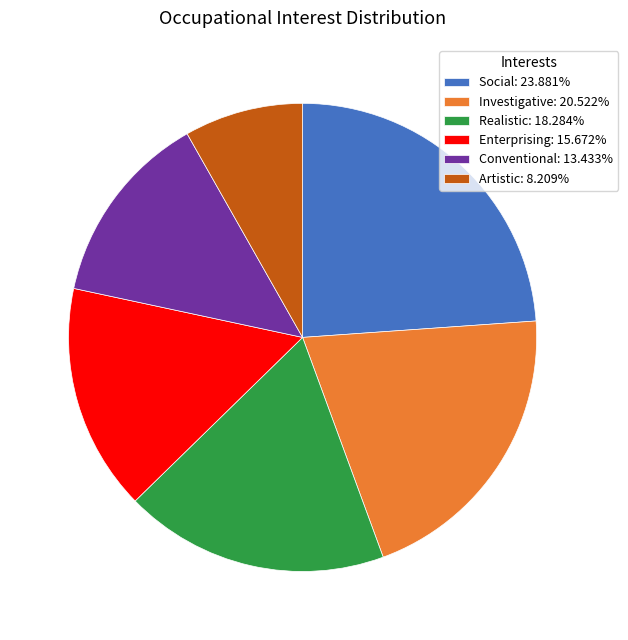

How many slices are in this pie chart?

6